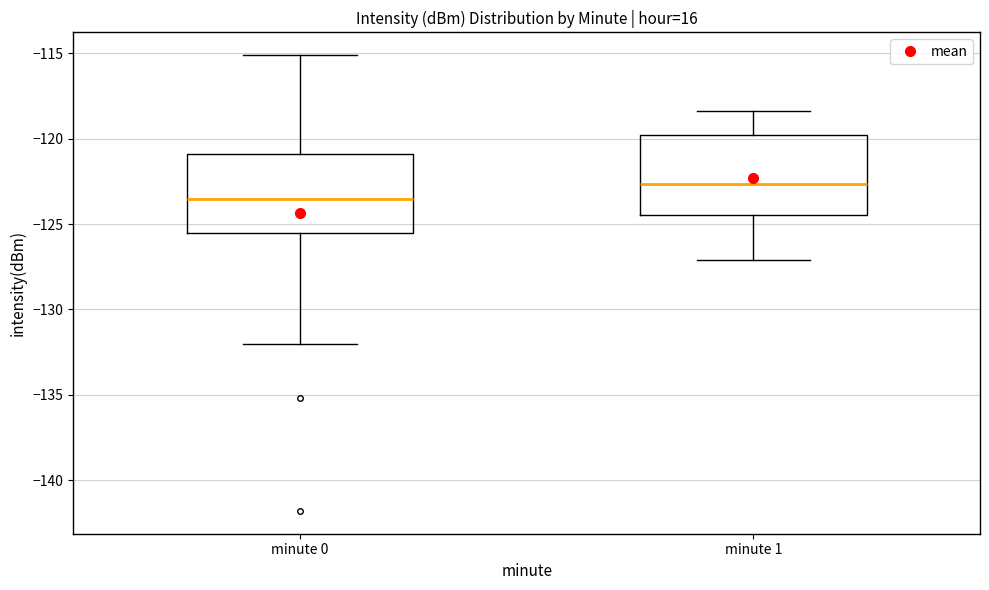

Reading left to right, transcribe this box plot: for each box, give where its median line is, the range the box spans, and where its two whiskers end, as read against the y-axis. The values are not printed on the chart, so give them approximately, as read against the axis.

minute 0: median -123.5, box -125.5 to -121.0, whiskers -132.0 to -115.0
minute 1: median -122.5, box -124.5 to -120.0, whiskers -127.0 to -118.5